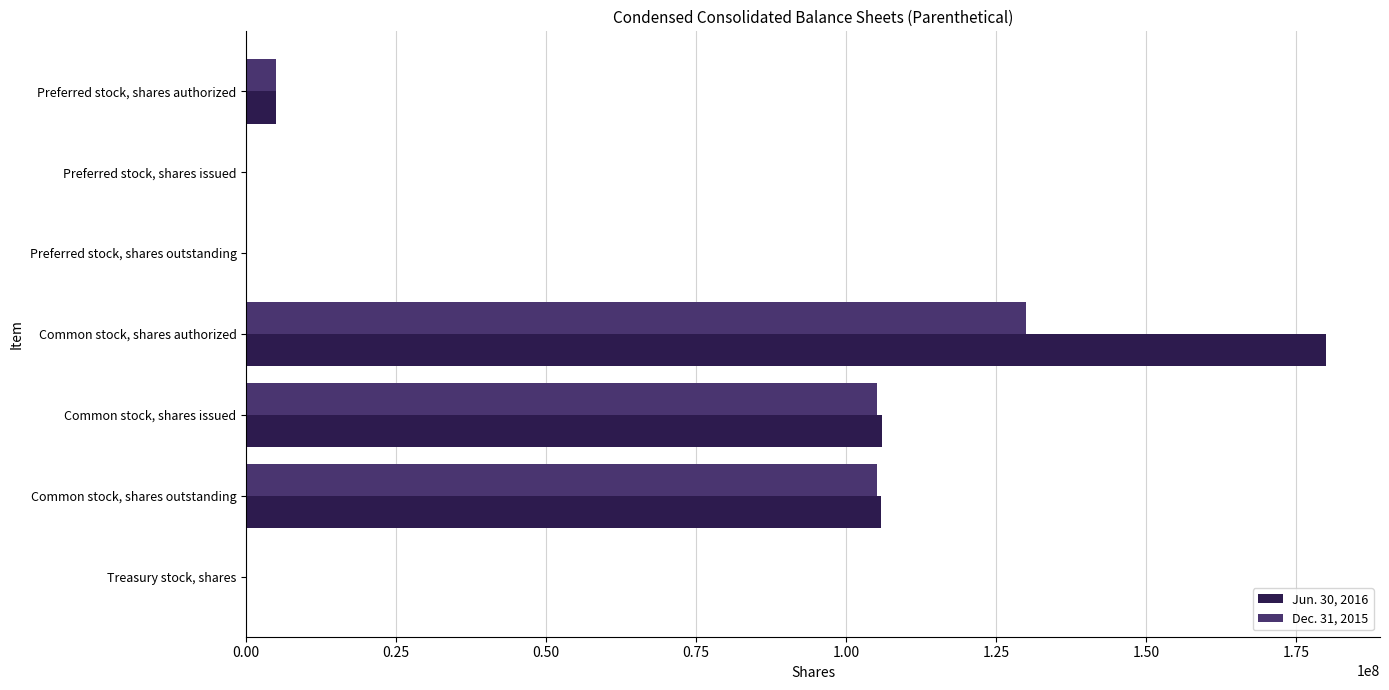

At which category does the chart reach its peak across all series?

Common stock, shares authorized